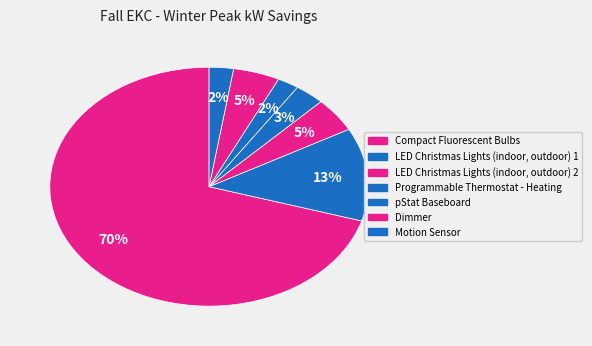

How many segments does this pie chart have?

7